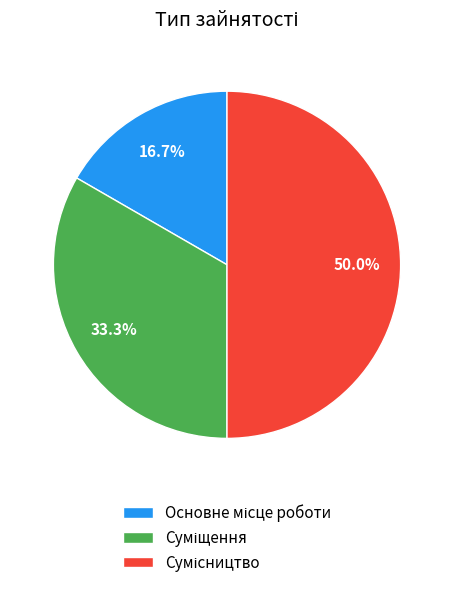

True or false: Суміщення accounts for 19% of the total.

False